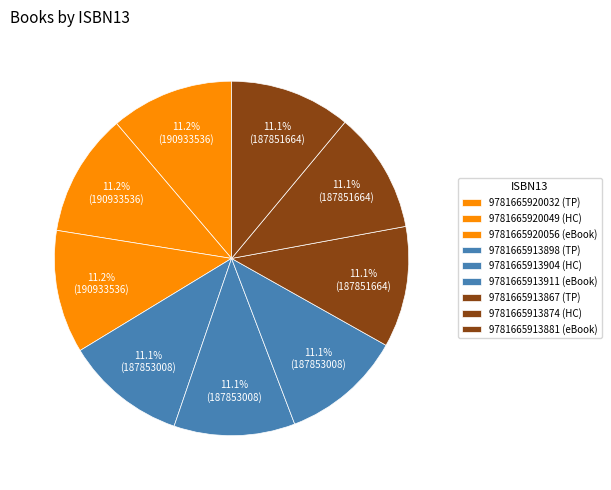

How many segments does this pie chart have?

9